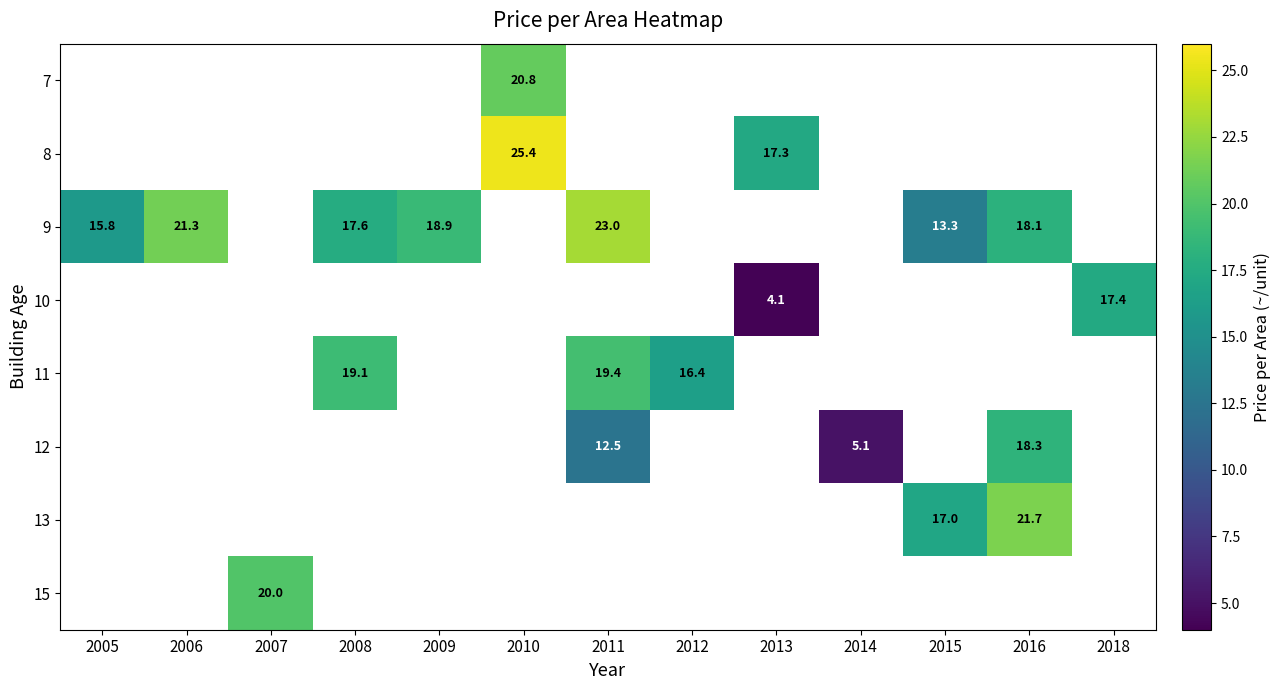

The 9 series shows 18.9 at 2009. True or false?

True